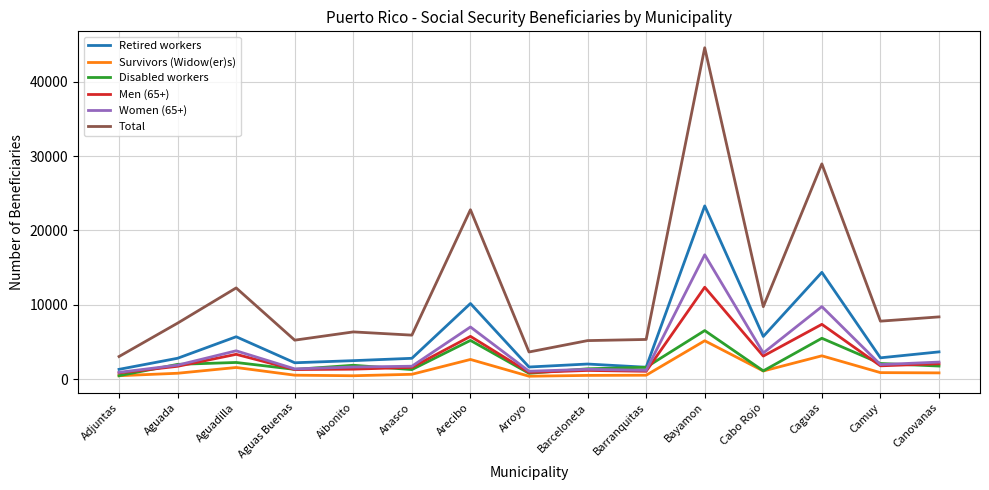

True or false: Retired workers and Total intersect in this chart.

False